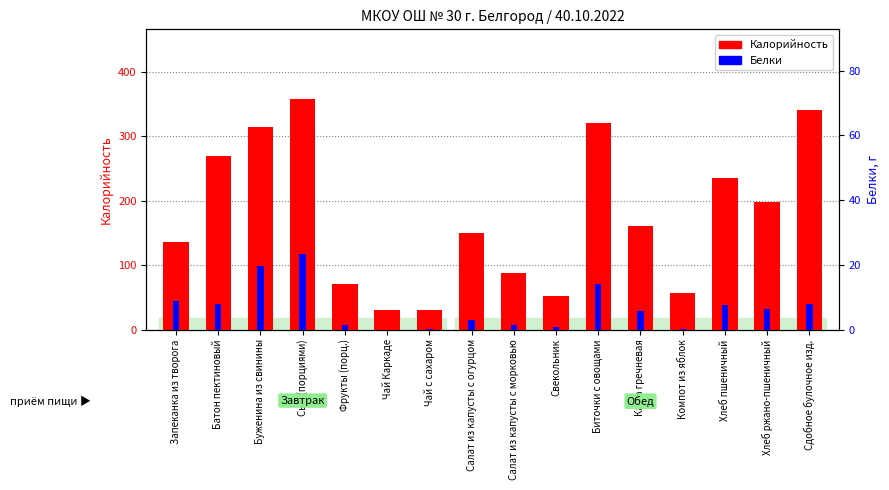

The Калорийность series shows 160.3 at Каша гречневая. True or false?

True